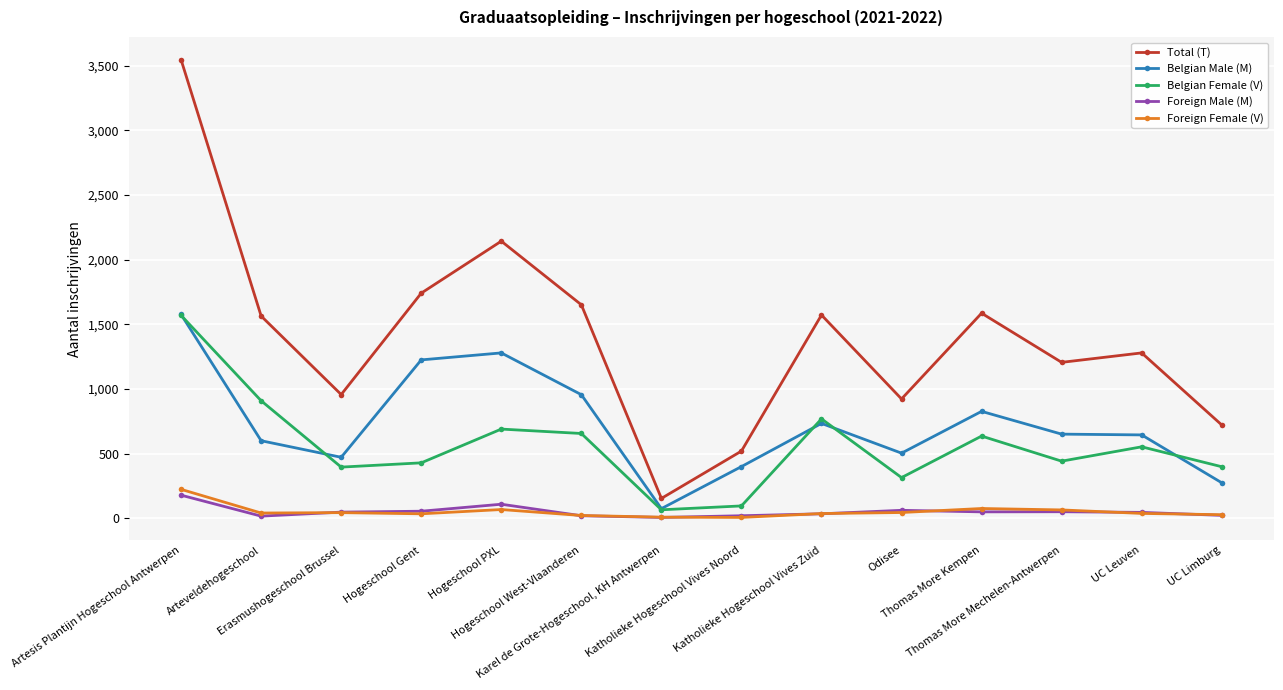

How many data points does each series have?

14